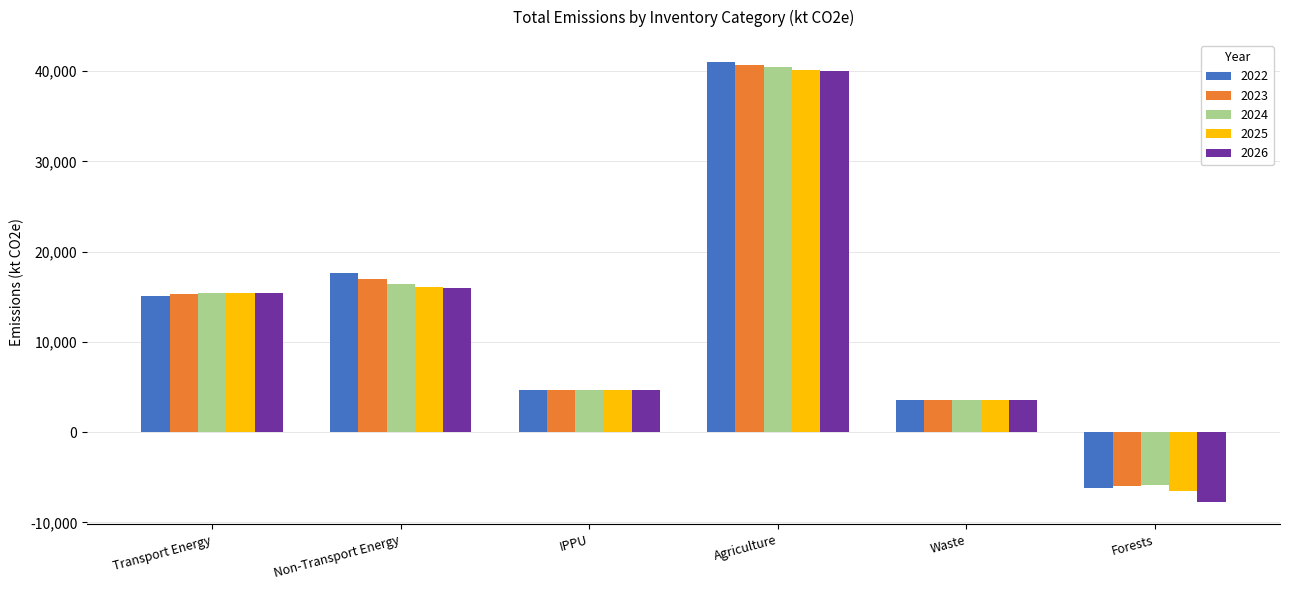

Which category has the lowest value in the 2023 series?

Forests